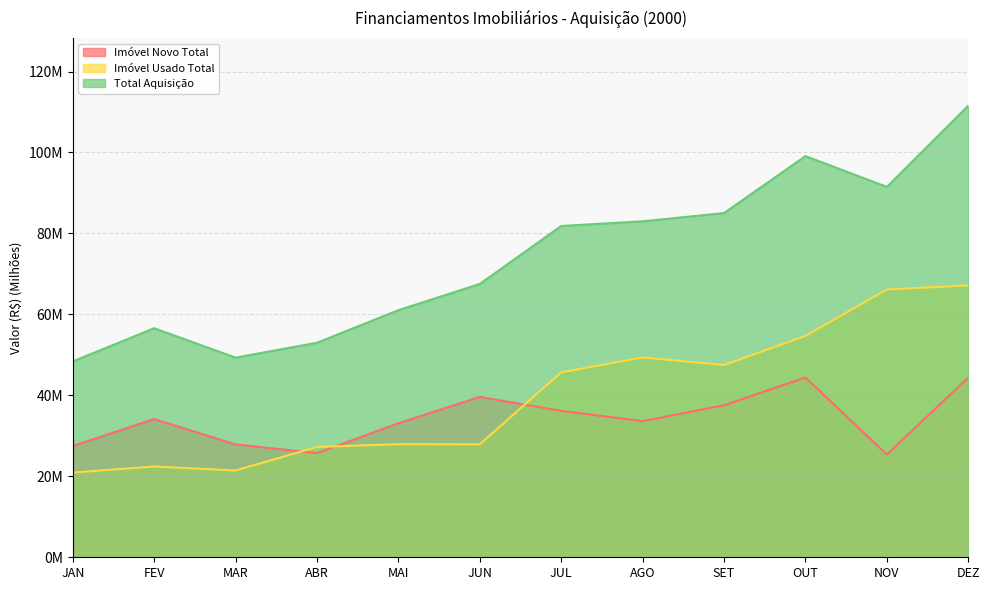

Which has a higher value, MAR or NOV?

MAR